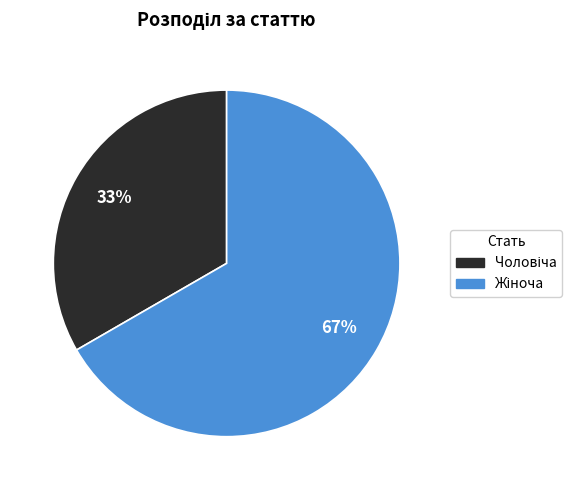

Is there a majority slice in this chart?

Yes